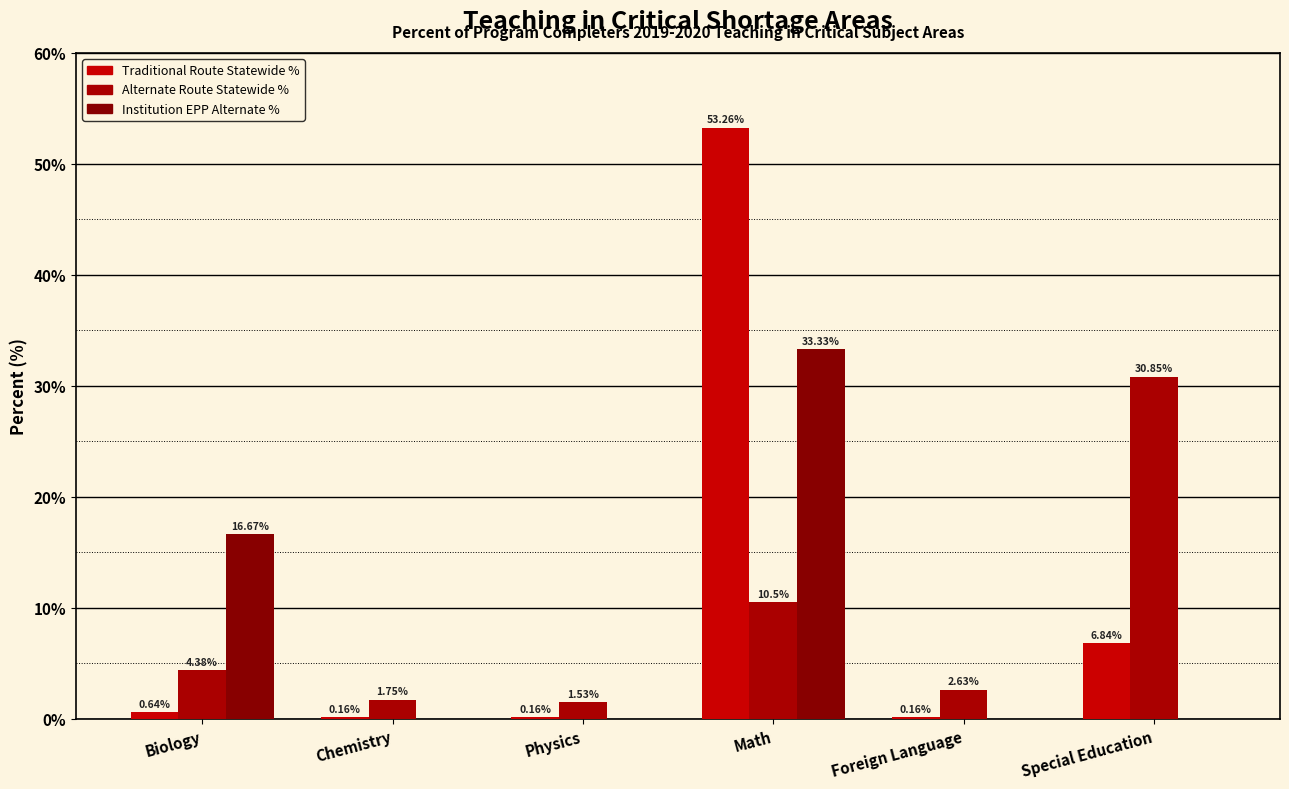

Is it true that Traditional Route Statewide % equals 0.2 at Chemistry?

False